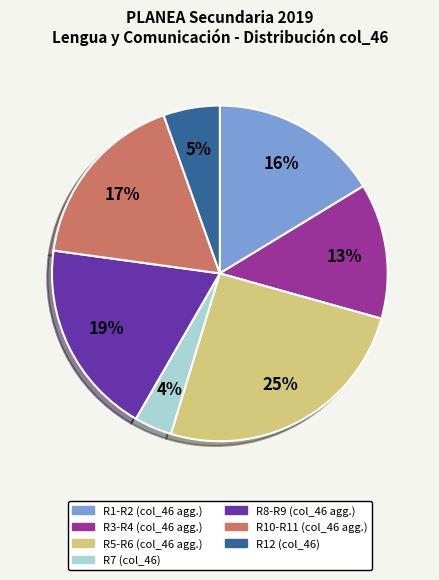

Is there a majority slice in this chart?

No